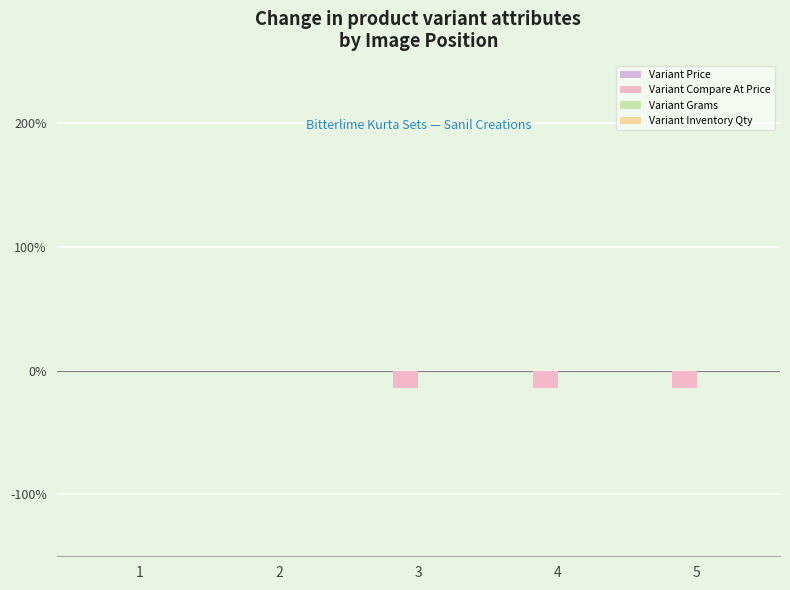

What is the sum of all values?

-43.3